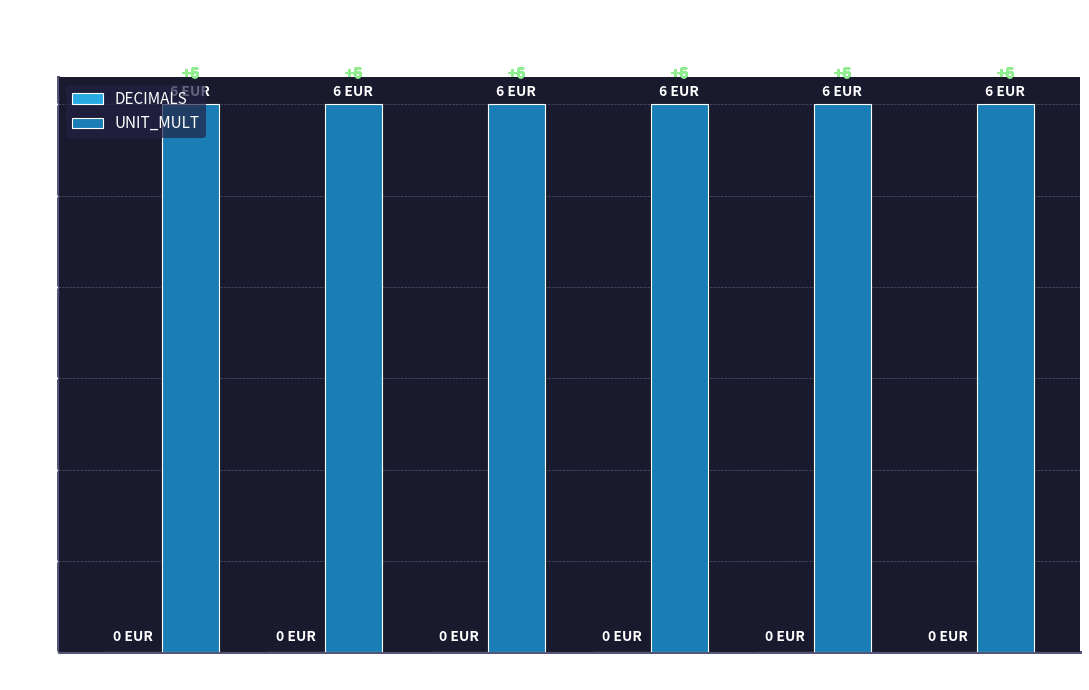

How many categories are shown in the chart?

6